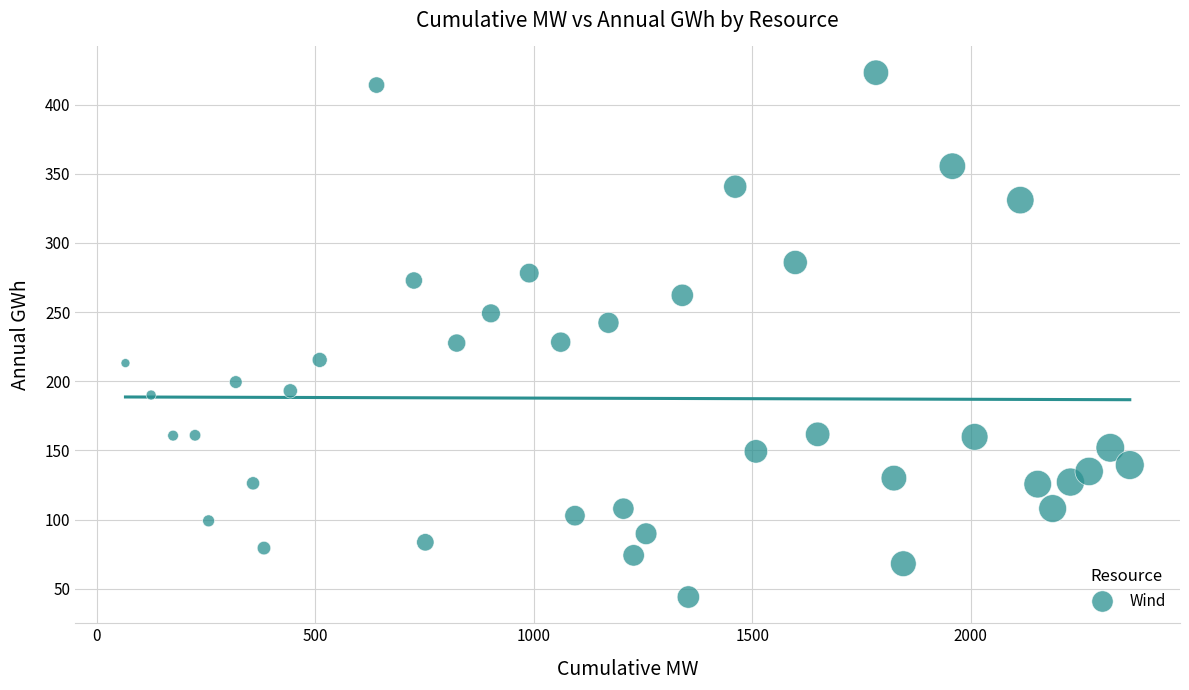

What is the range of X values (max minus min)?

2298.4